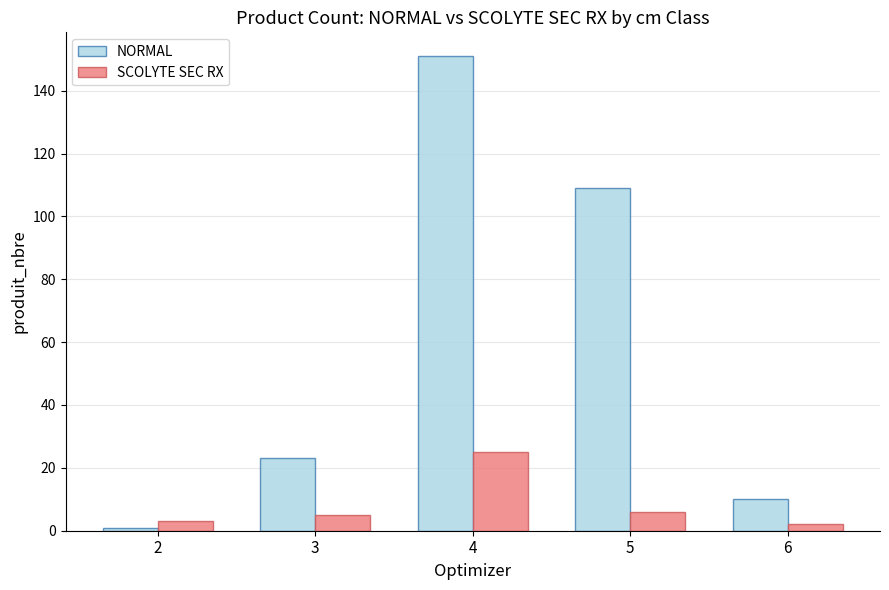

Are the bars horizontal?

No